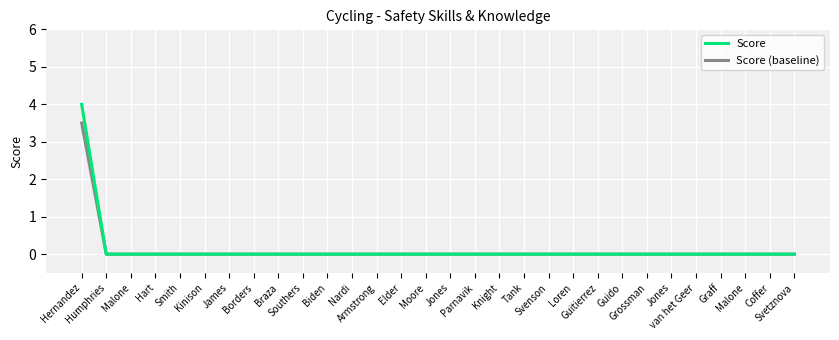

Does the chart display data point markers on the line(s)?

No